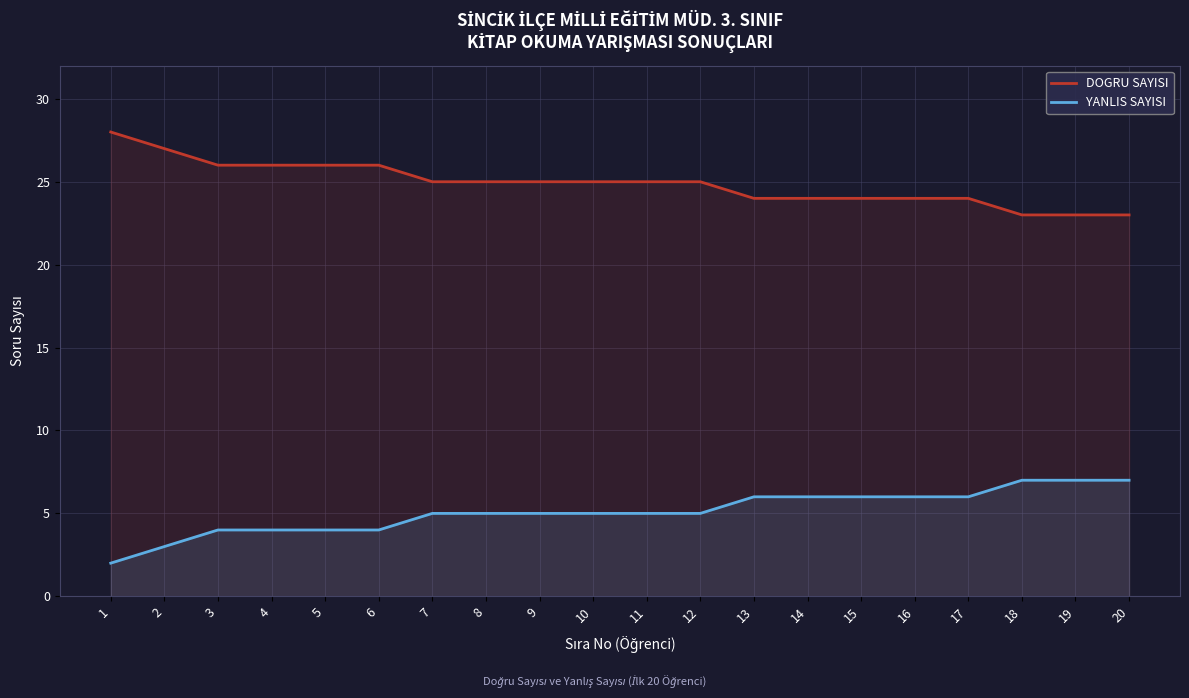

How many lines are shown in the chart?

2